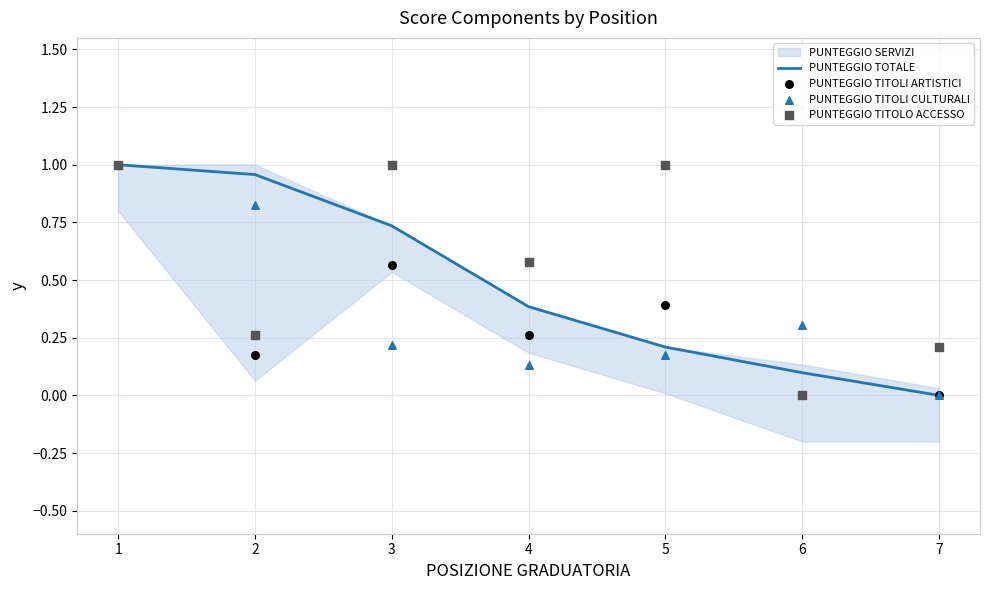

At which category is the sum across all series the highest?

1